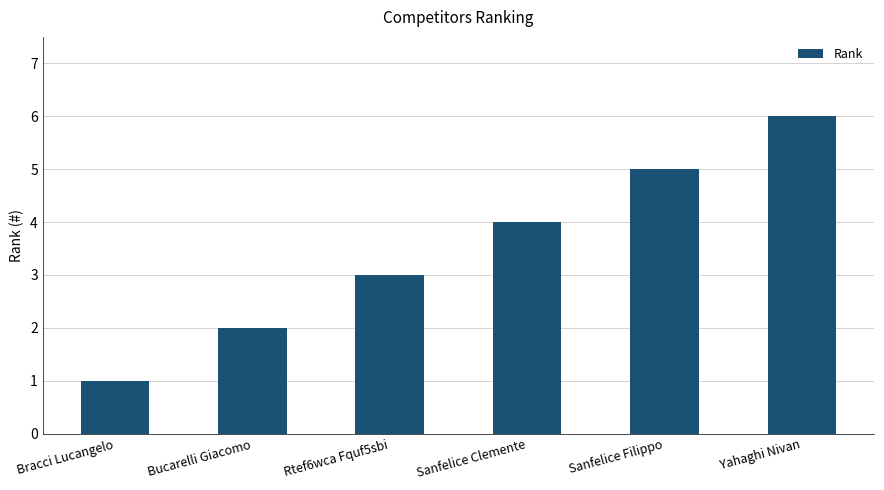

At which category does the chart reach its peak across all series?

Yahaghi Nivan